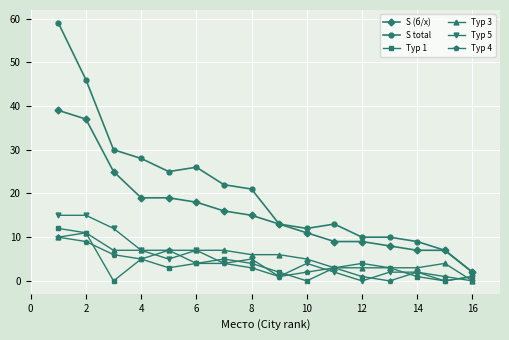

True or false: Тур 3 has more than 1 interior local peaks.

True